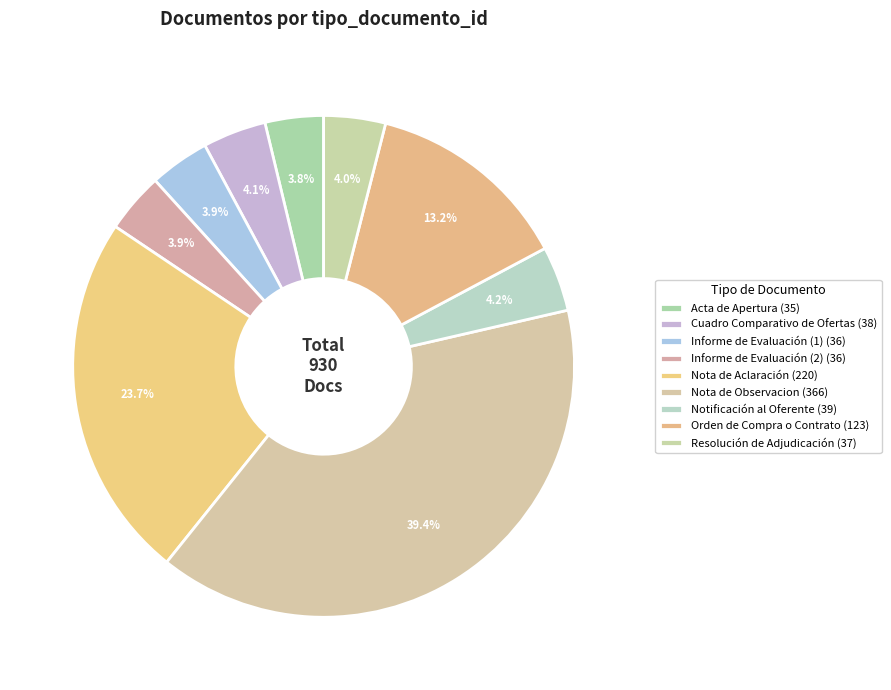

How much of the chart is everything except Acta de Apertura?

96.2%